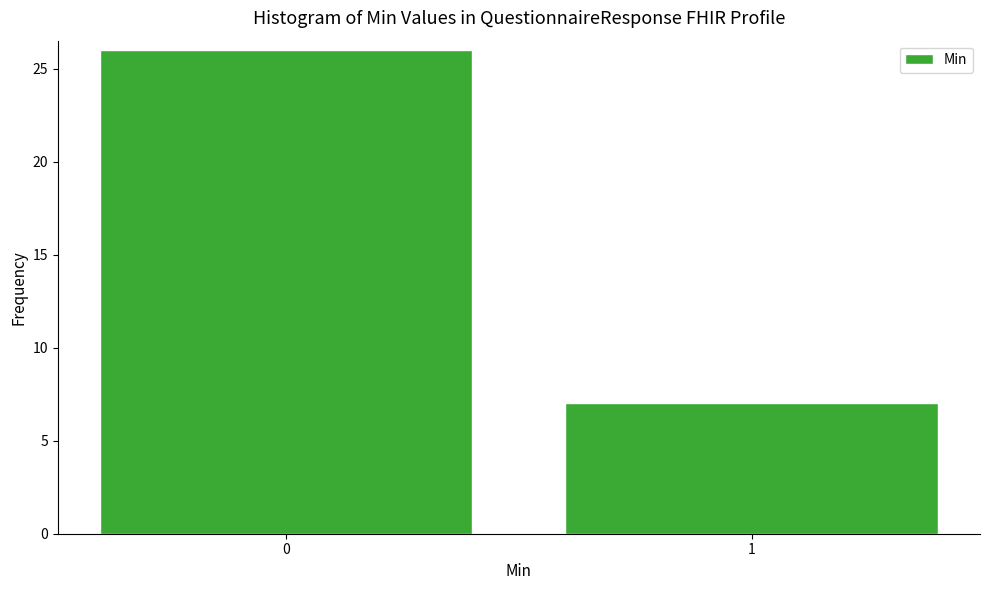

Reading right to left, what are all the values shown in this chart?

7	26